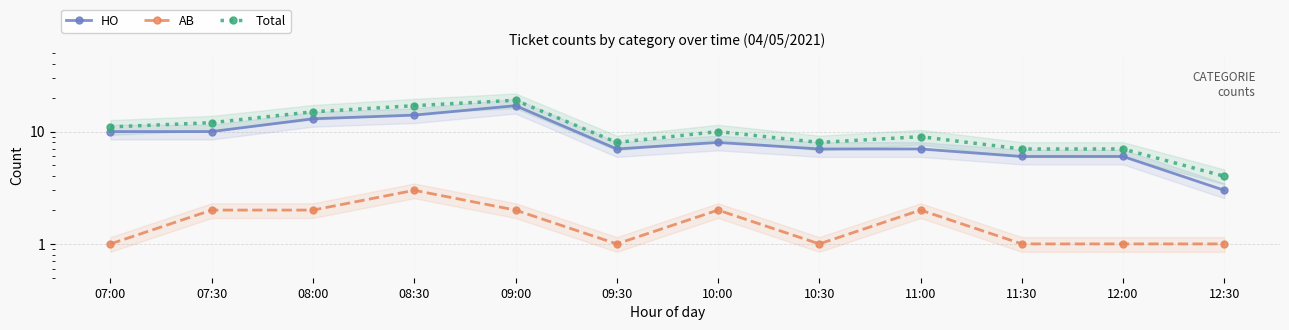

What is the difference between the second highest and second lowest values in the Total series?

10